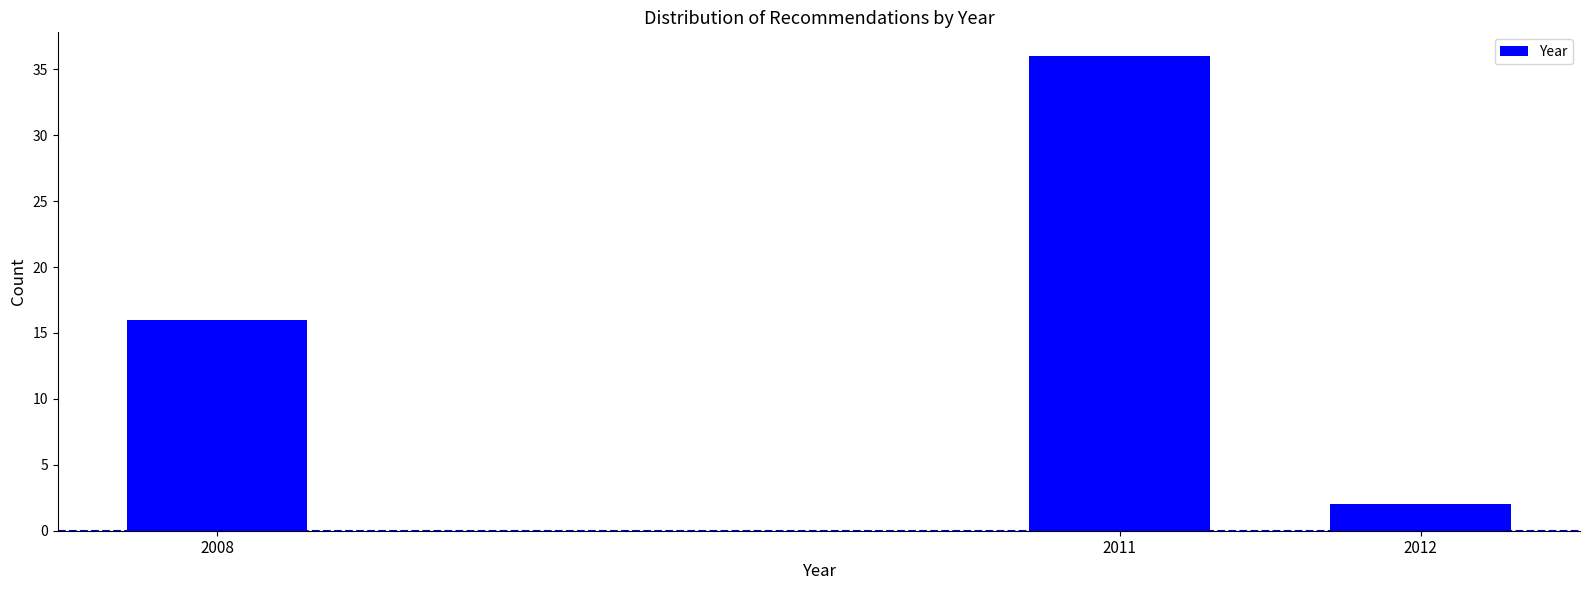

Reading right to left, what are all the values shown in this chart?

2	36	16